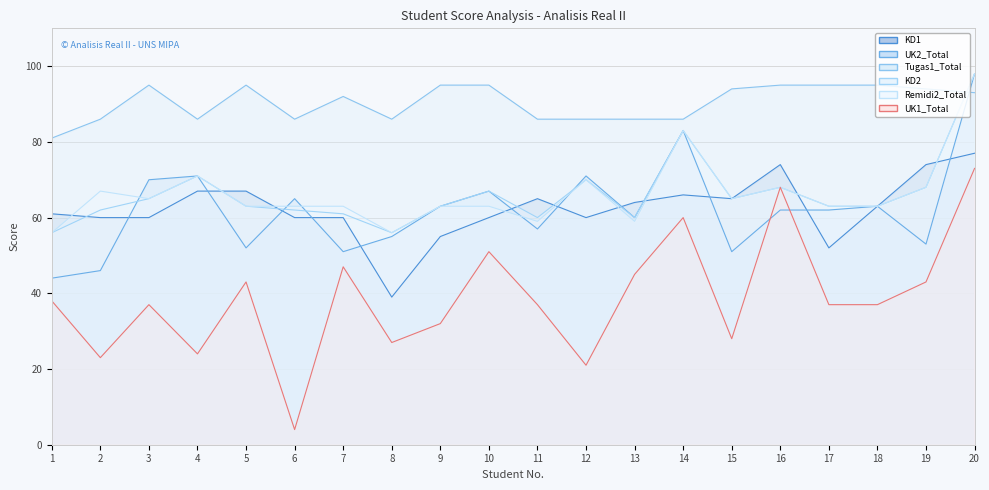

What are all the series names shown in the legend?

KD1, UK2_Total, Tugas1_Total, KD2, Remidi2_Total, UK1_Total